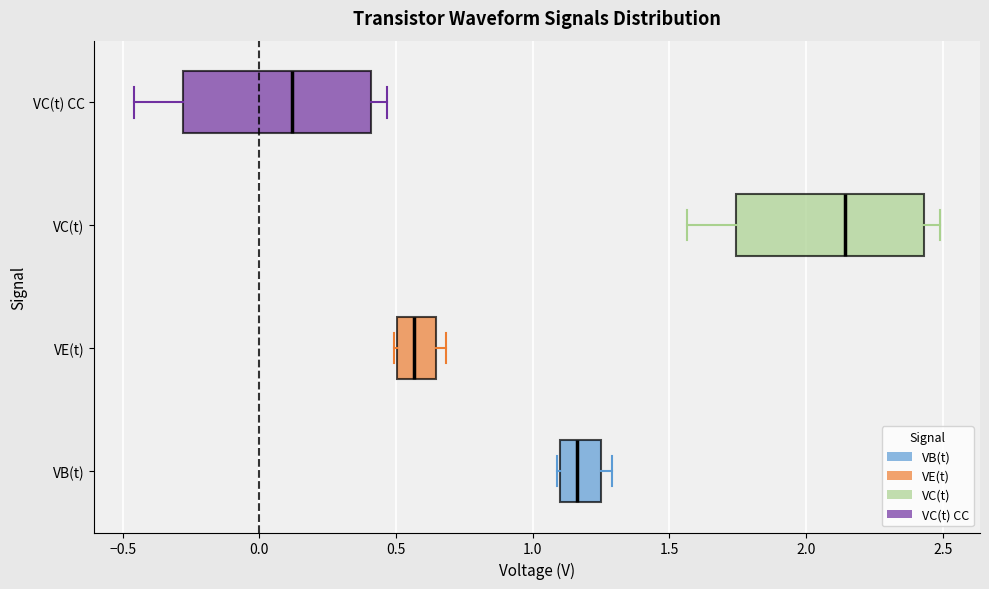

Where is the right edge of the box for VC(t) on the x-axis? The values are not printed on the chart, so give them approximately, as read against the axis.

2.45